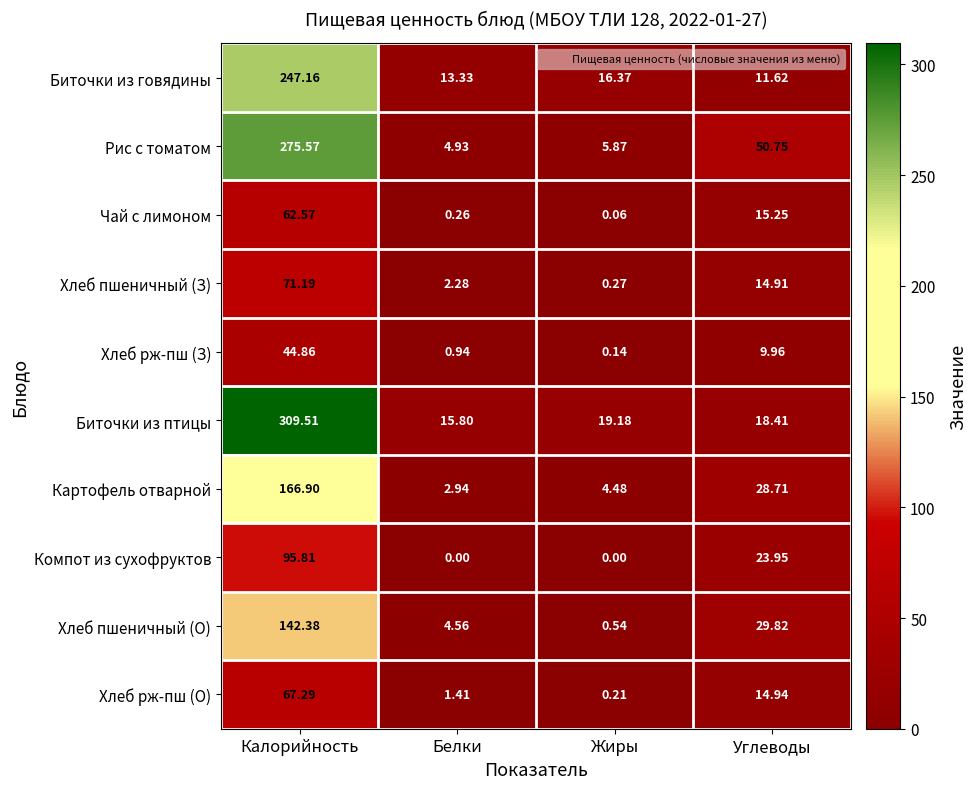

How many distinct data groups are displayed?

10